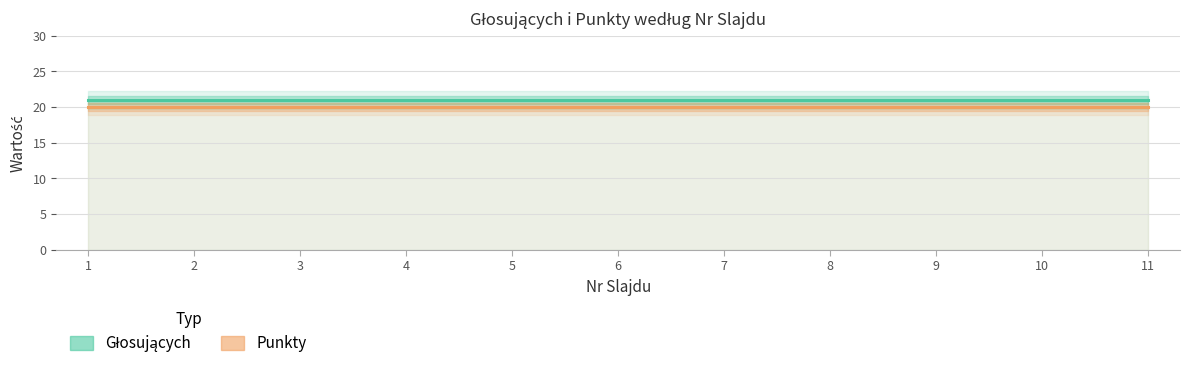

Which has a higher value, 10 or 8?

10